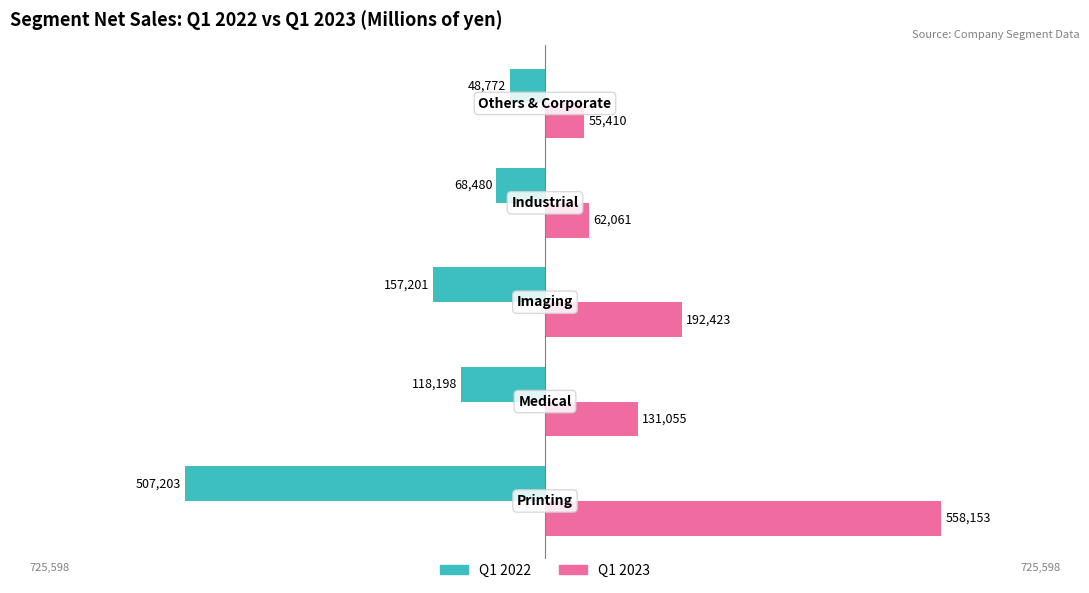

What are all the series names shown in the legend?

Q1 2022, Q1 2023